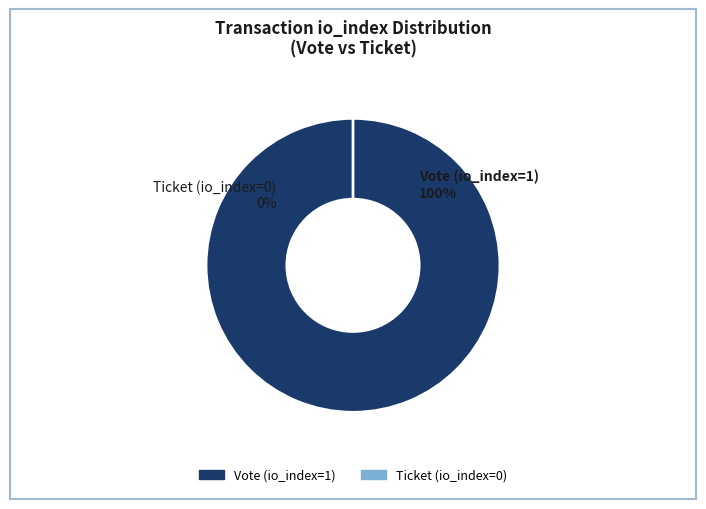

What is the smallest slice in the pie chart?

Ticket (io_index=0)